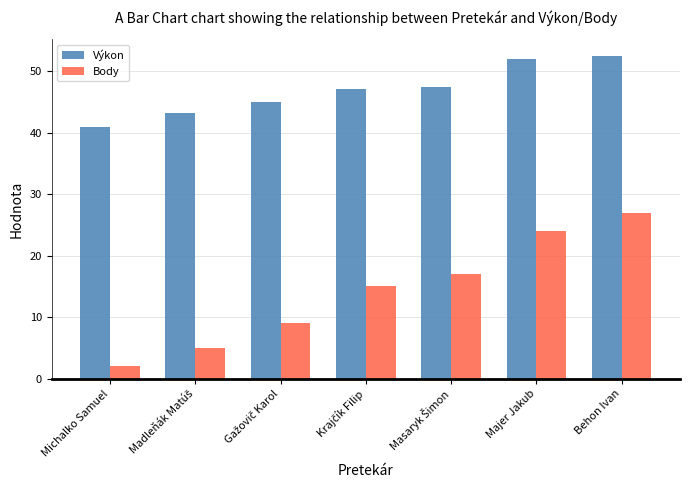

At which label does Body reach its minimum?

Michalko Samuel